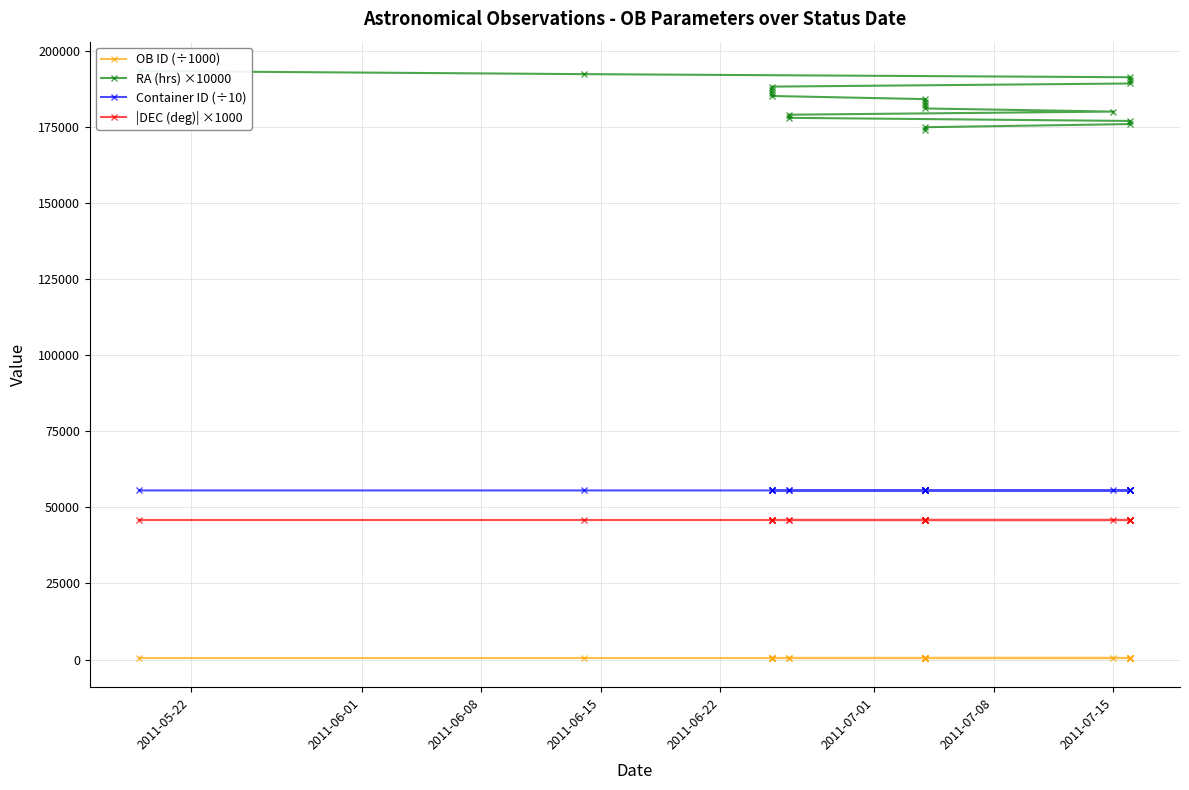

What is the label of the 13th point from the right?

2011-07-15